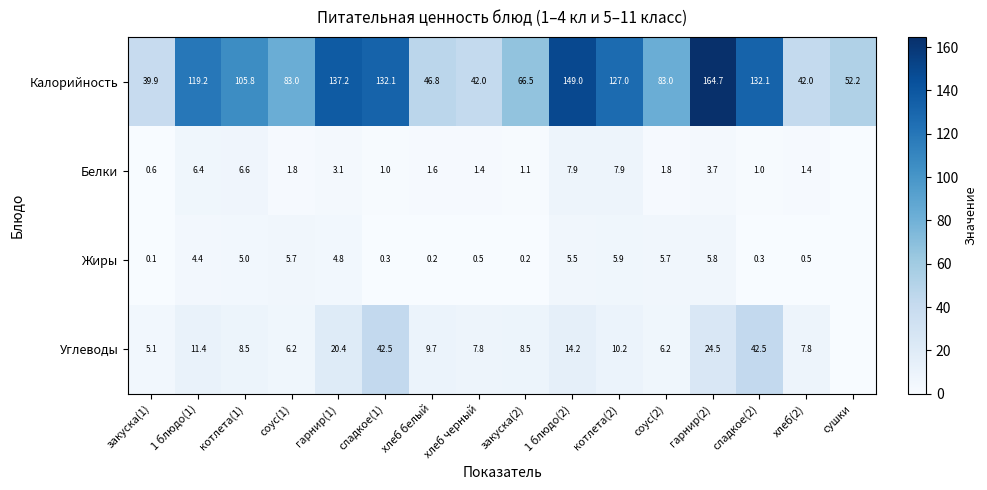

Where is Калорийность nearest to the value 102?

котлета(1)